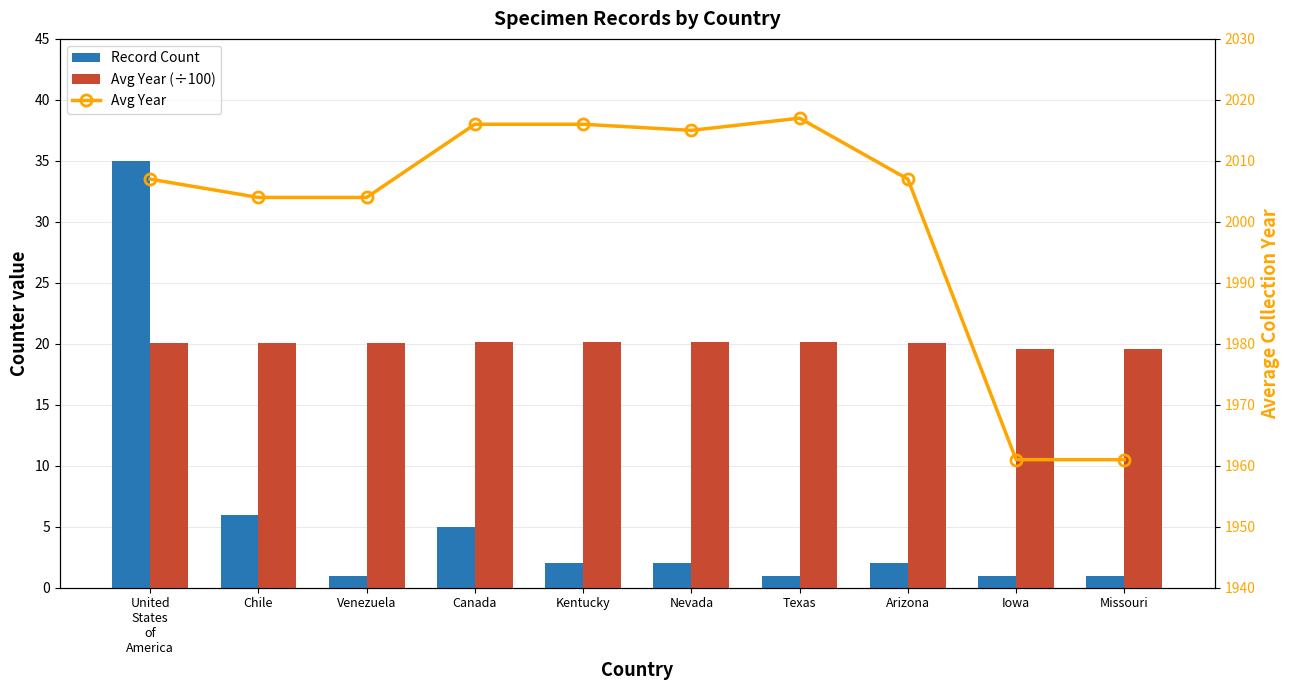

How many distinct data groups are displayed?

3